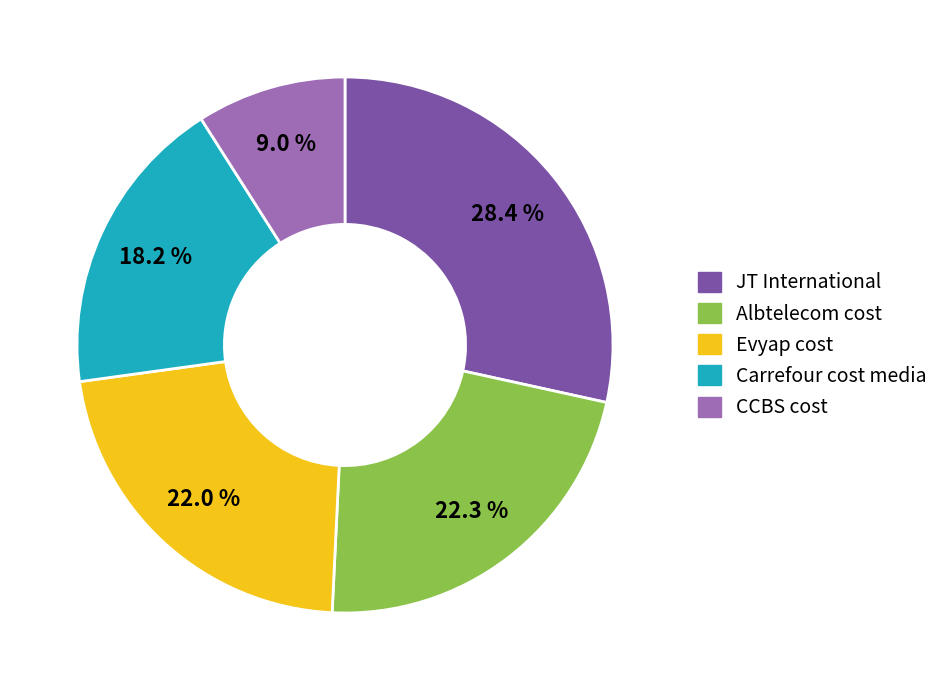

To the nearest percent, what portion does Albtelecom cost represent?

22%